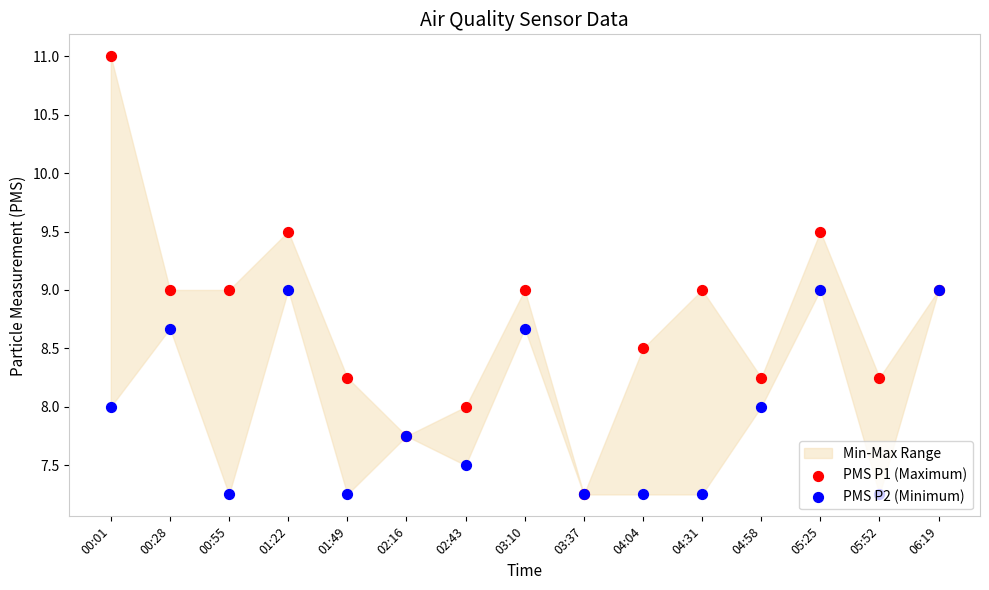

Is the value of PMS P2 (Minimum) at 02:16 greater than the value of PMS P1 (Maximum) at 05:52?

No